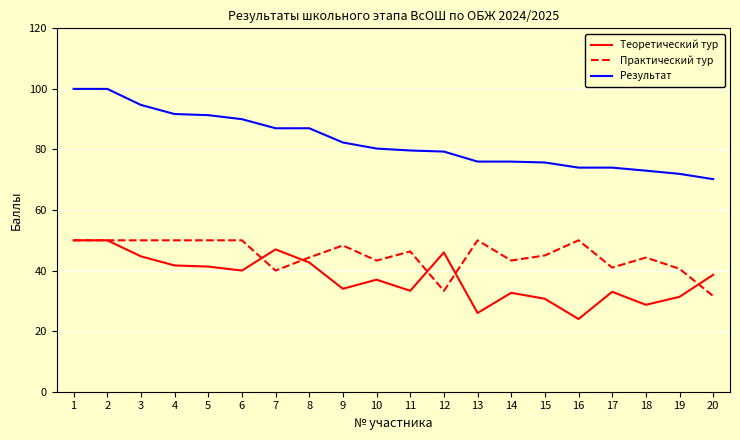

How many lines are shown in the chart?

3